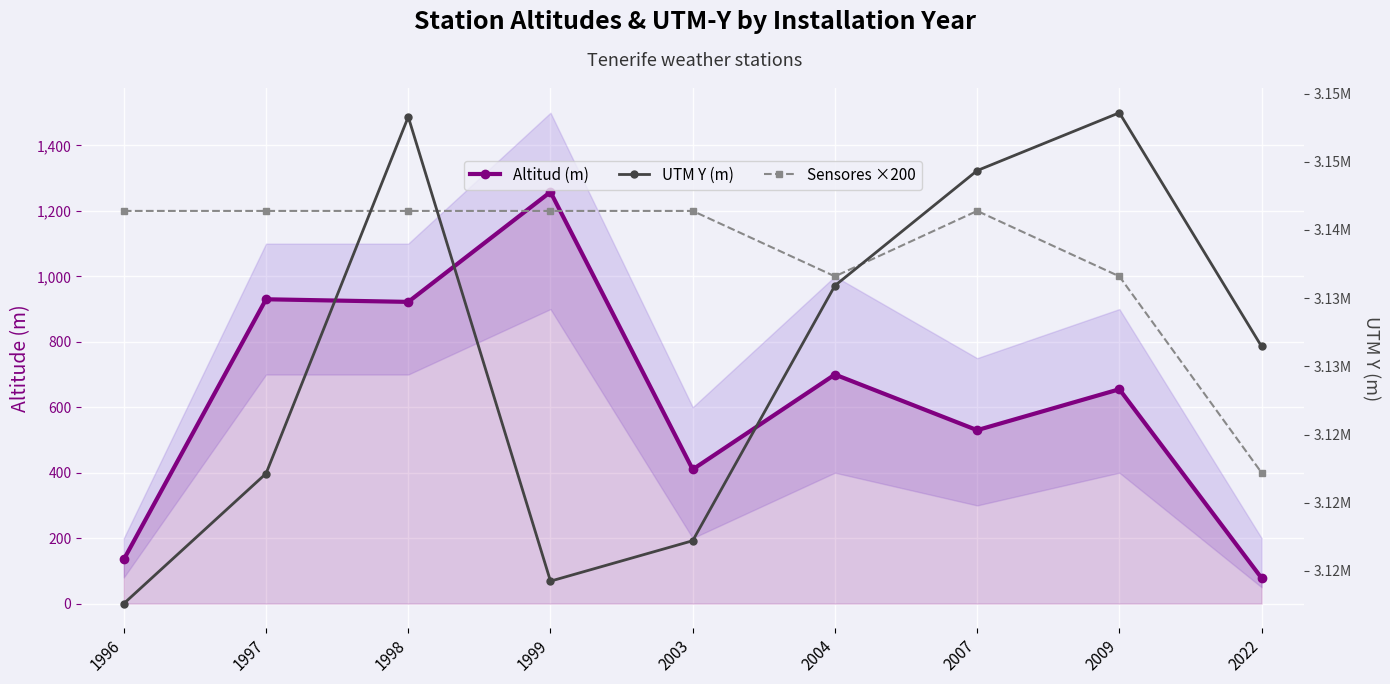

True or false: UTM Y (m) and Sensores ×200 cross at least once.

False